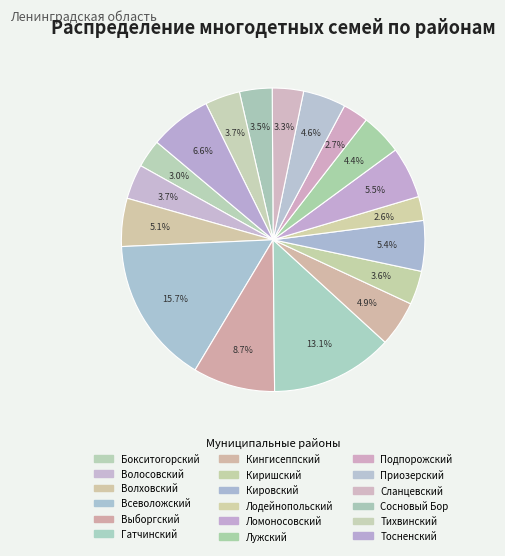

To the nearest percent, what is the difference between the largest and smallest slice percentages?

13%